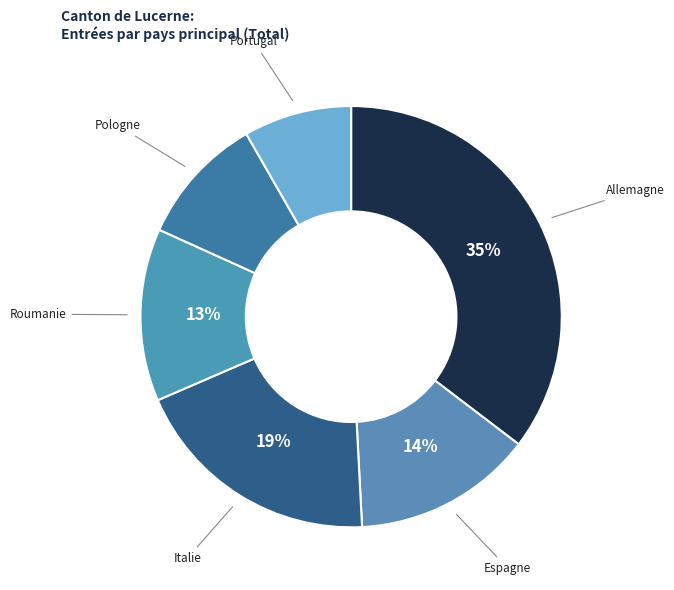

True or false: Italie accounts for 19% of the total.

True